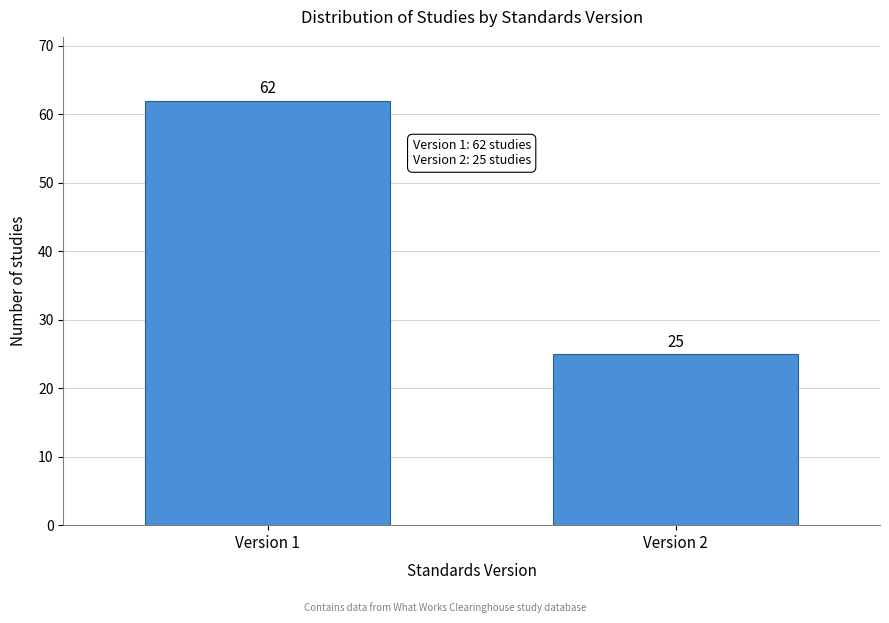

Reading right to left, what are all the values shown in this chart?

Version 2=25	Version 1=62